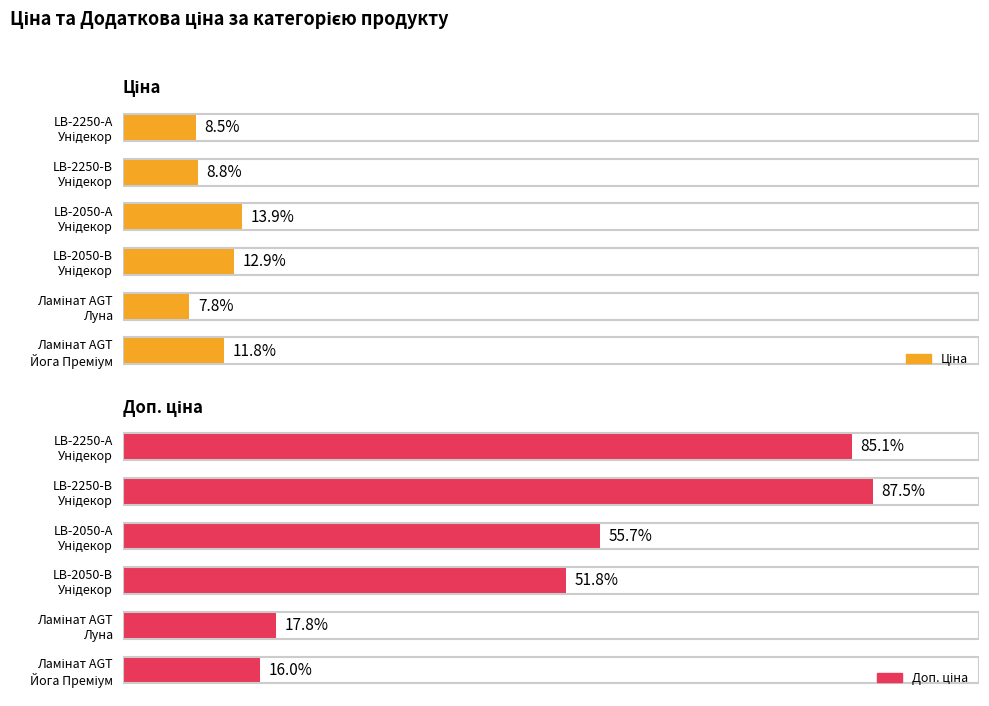

How many groups of bars are there?

6